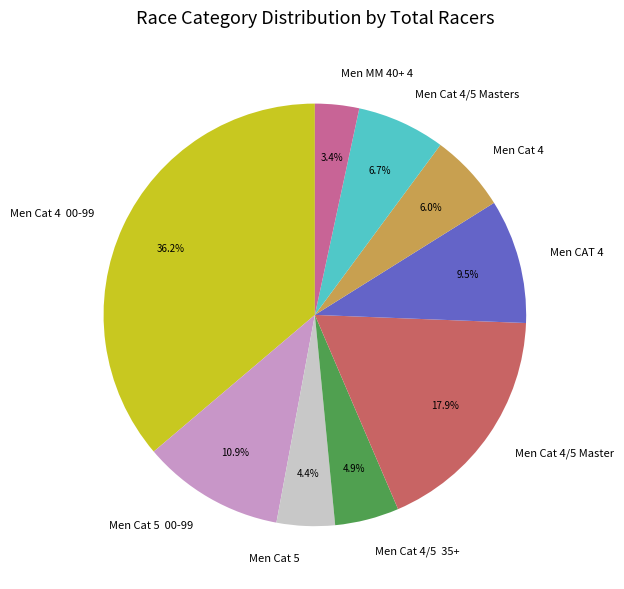

Which has a higher value, Men CAT 4 or Men Cat 5?

Men CAT 4